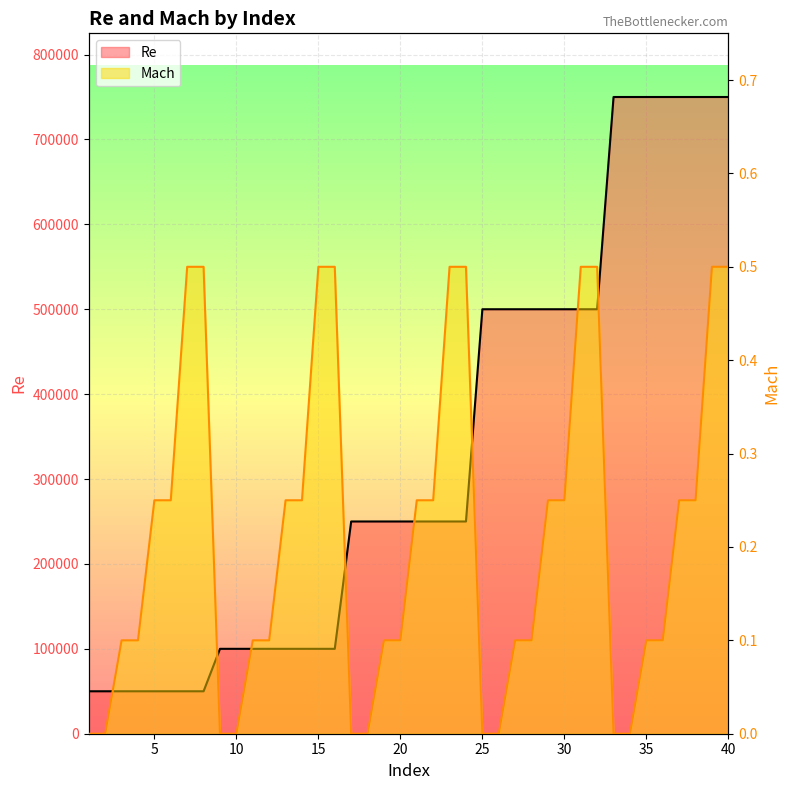

At 8, list the series in order from largest to smallest.

Re, Mach